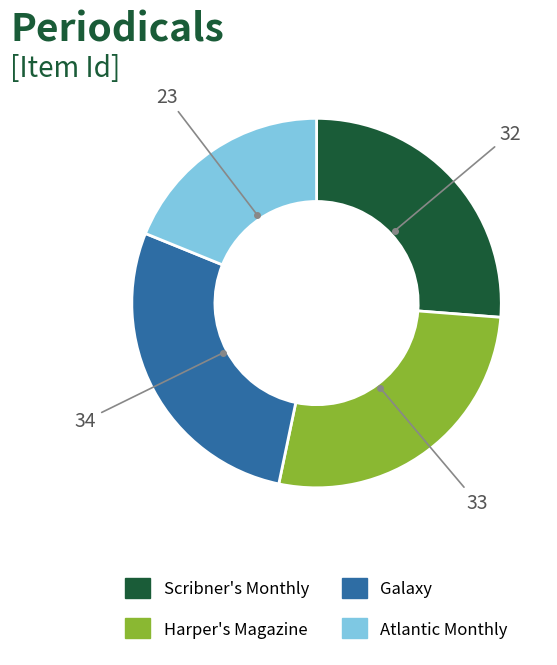

Rank the categories by value from lowest to highest.

Atlantic Monthly, Scribner's Monthly, Harper's Magazine, Galaxy